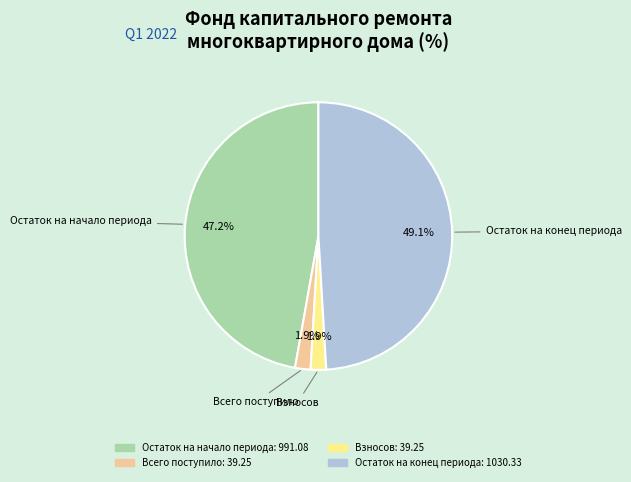

Is there any slice that represents more than half of the pie?

No